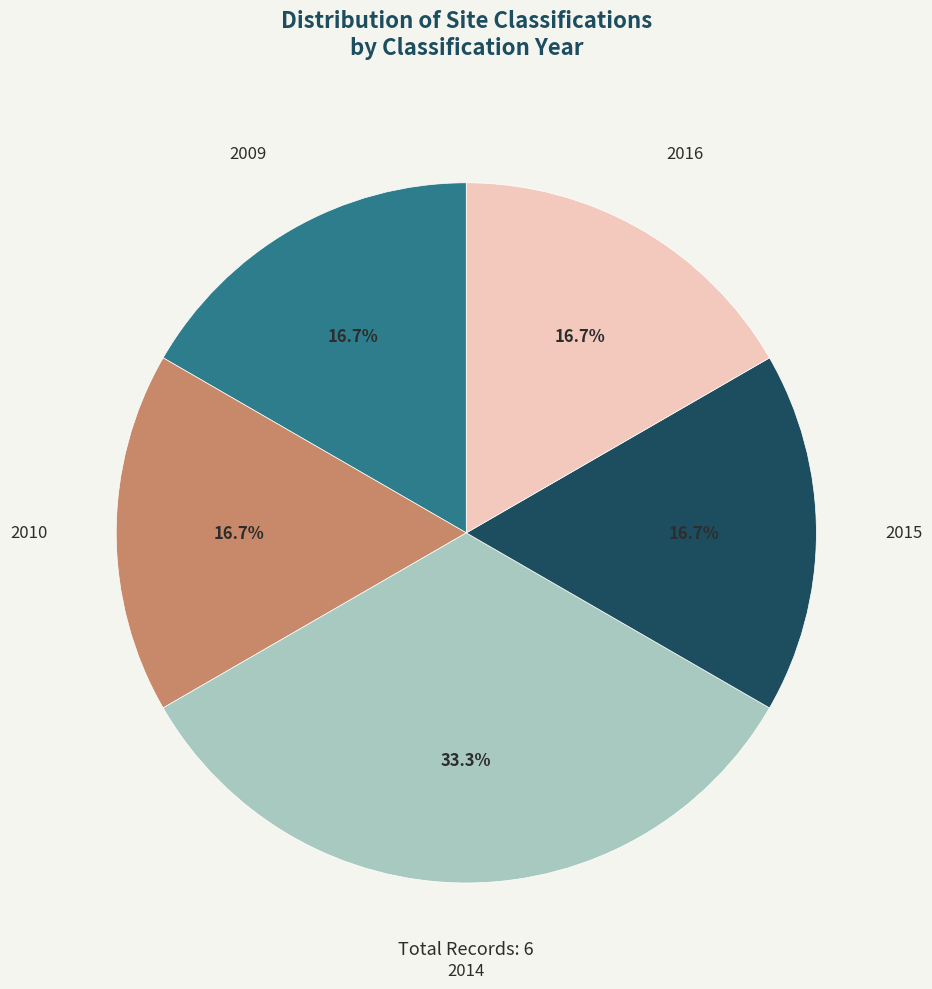

Is there a majority slice in this chart?

No